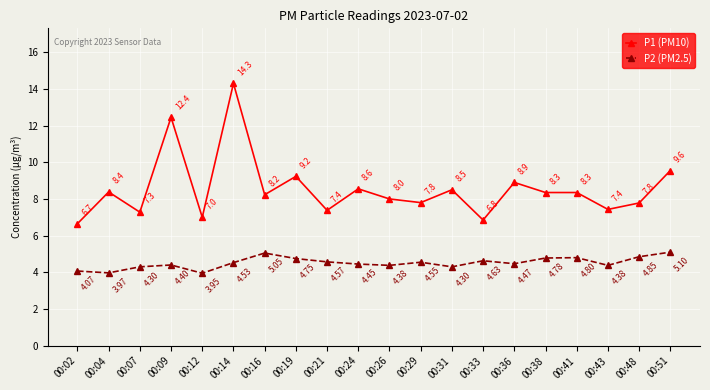

What are all the series names shown in the legend?

P1 (PM10), P2 (PM2.5)